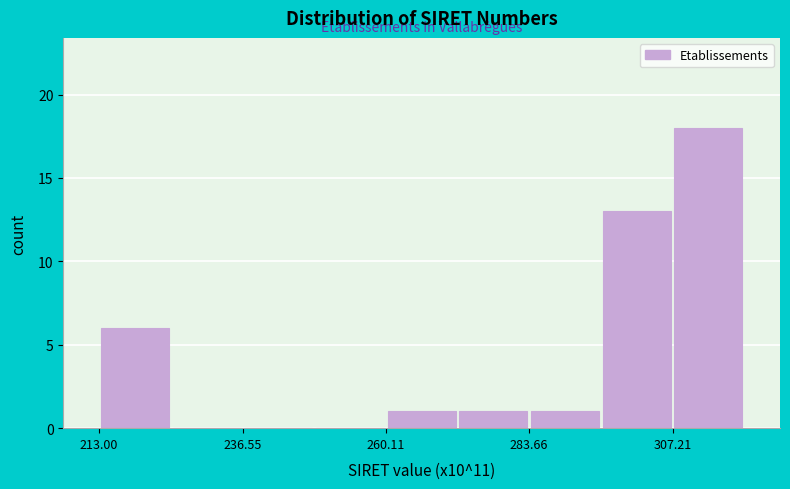

Read against the x-axis, roughly where is the centre of the tallest bar?

315